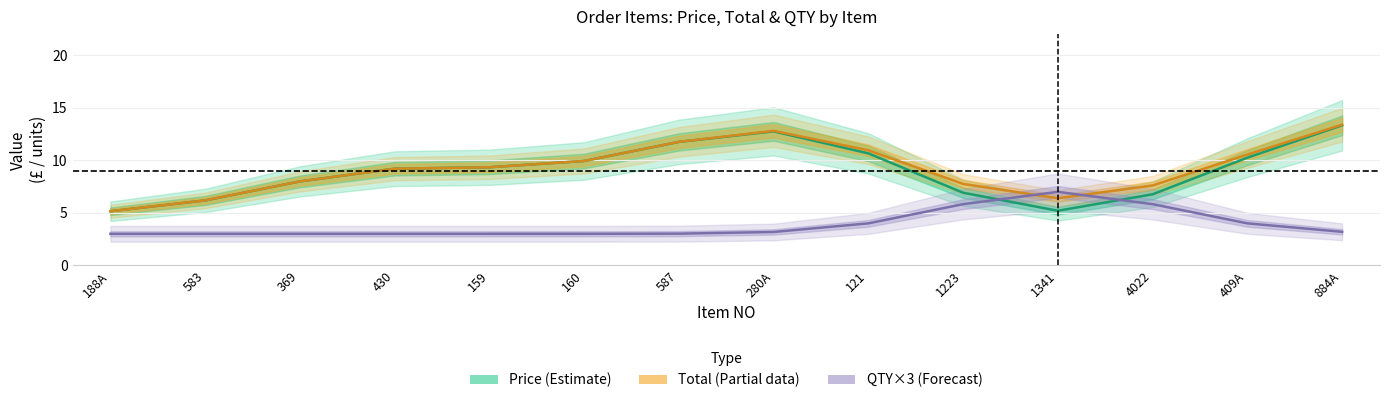

How many series are shown in this chart?

3